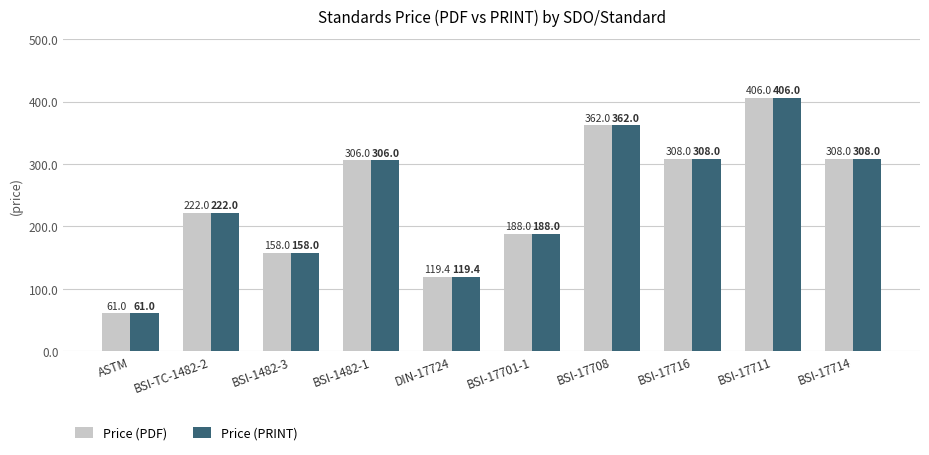

What is the difference between the Price (PDF) values at BSI-17708 and BSI-17711?

44.0